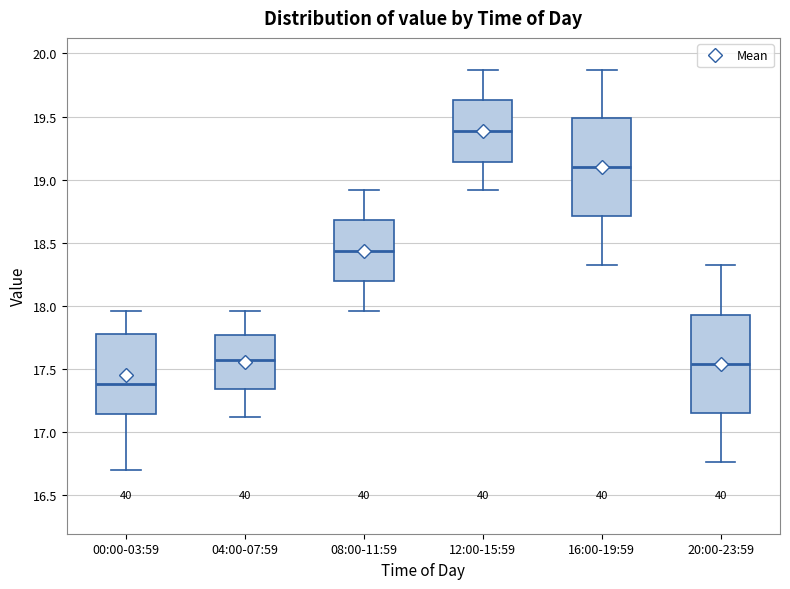

Which box's median line is the highest?

12:00-15:59